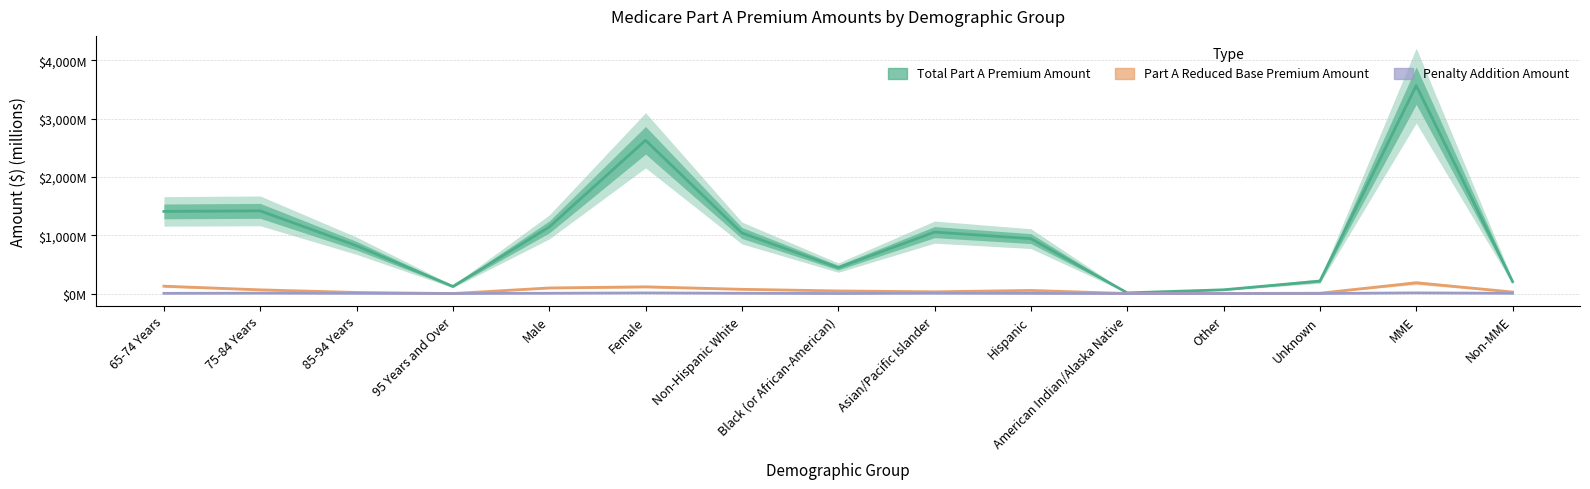

What is the spread (max minus min) of values at Other?

64.6